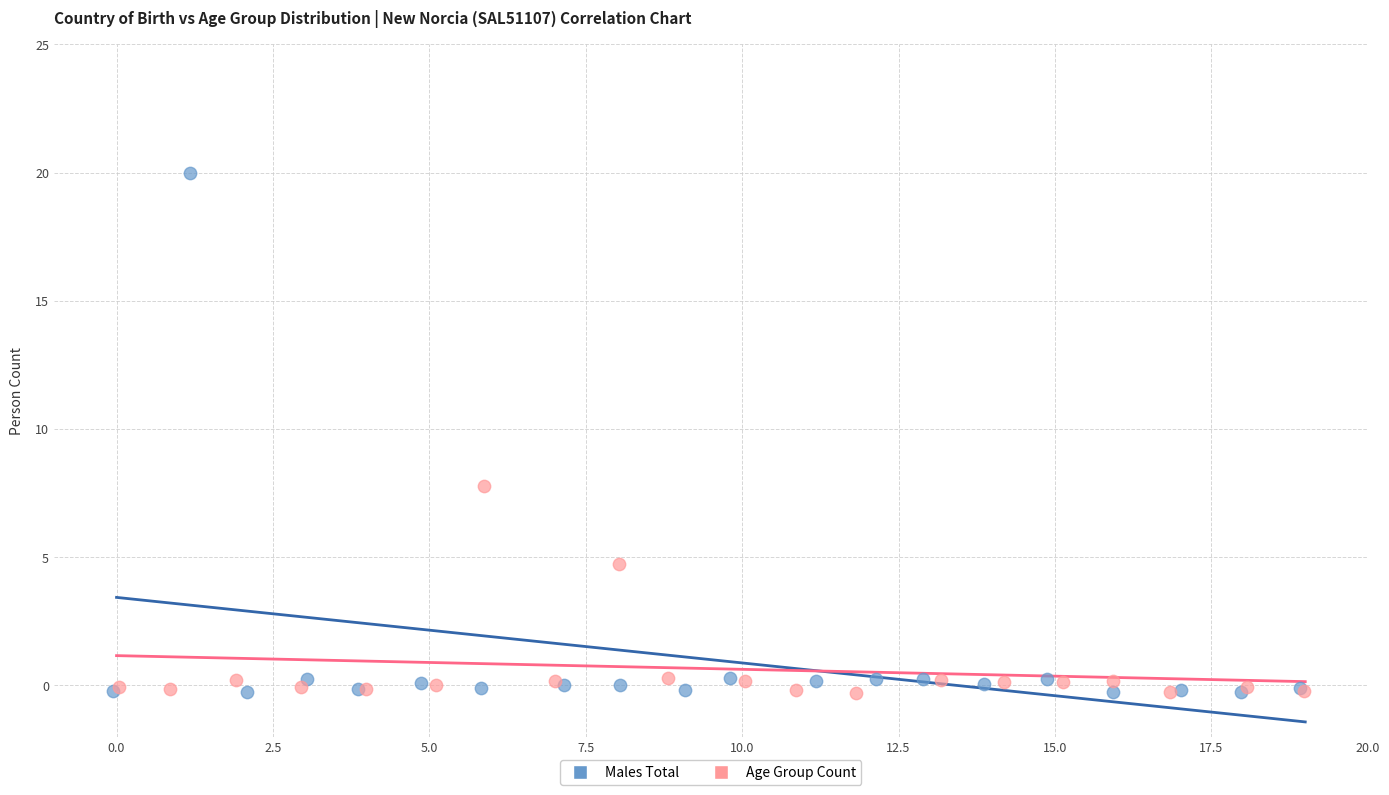

Which series has the largest Y range (max minus min)?

Males Total